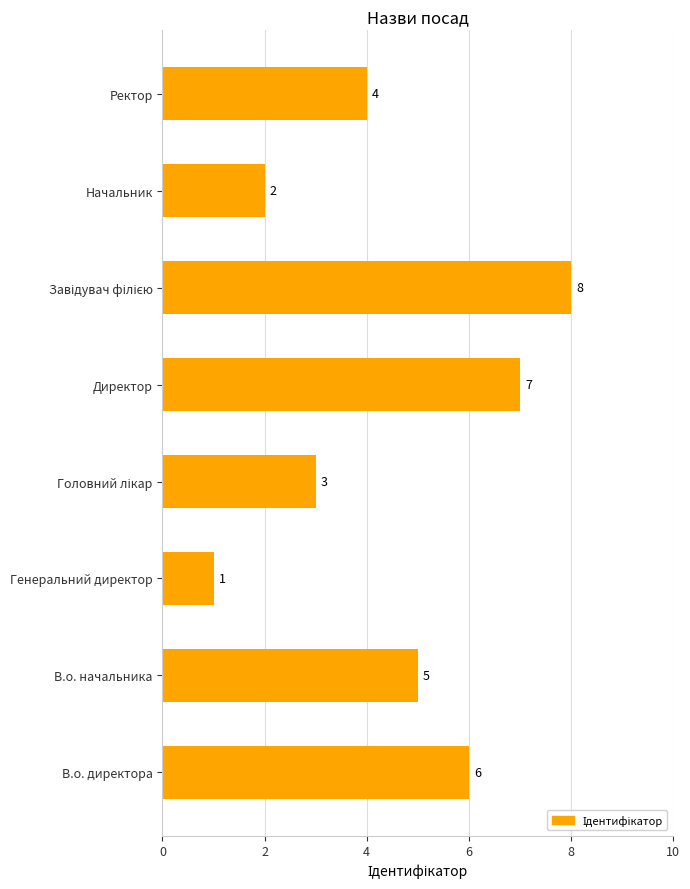

The chart shows a value of 4 at Ректор. True or false?

True